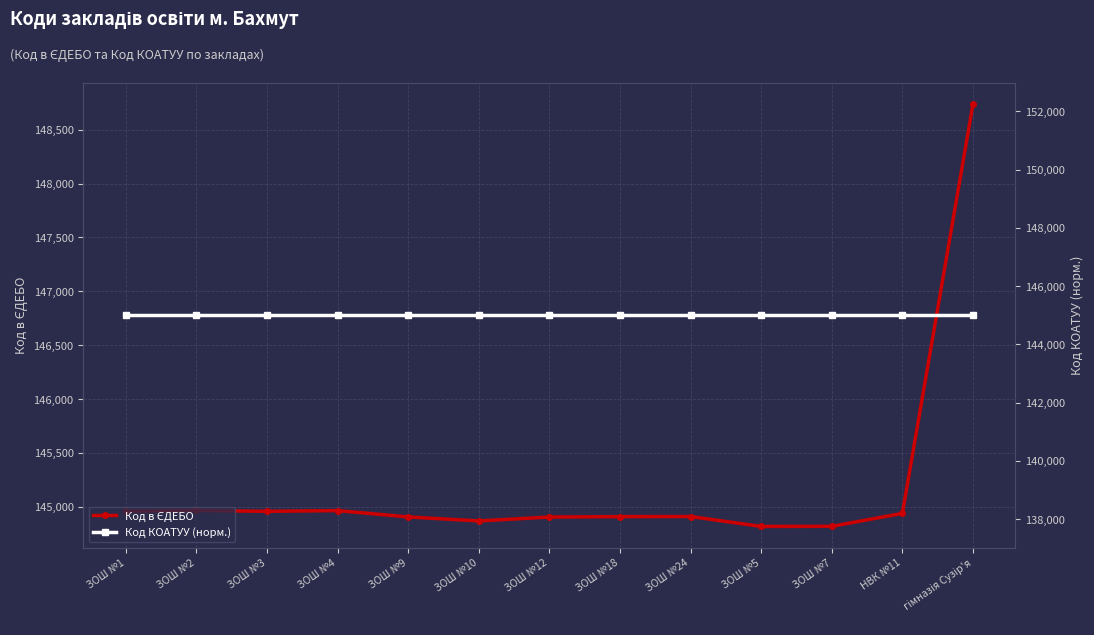

What is the total value across all series at ЗОШ №3?

289957